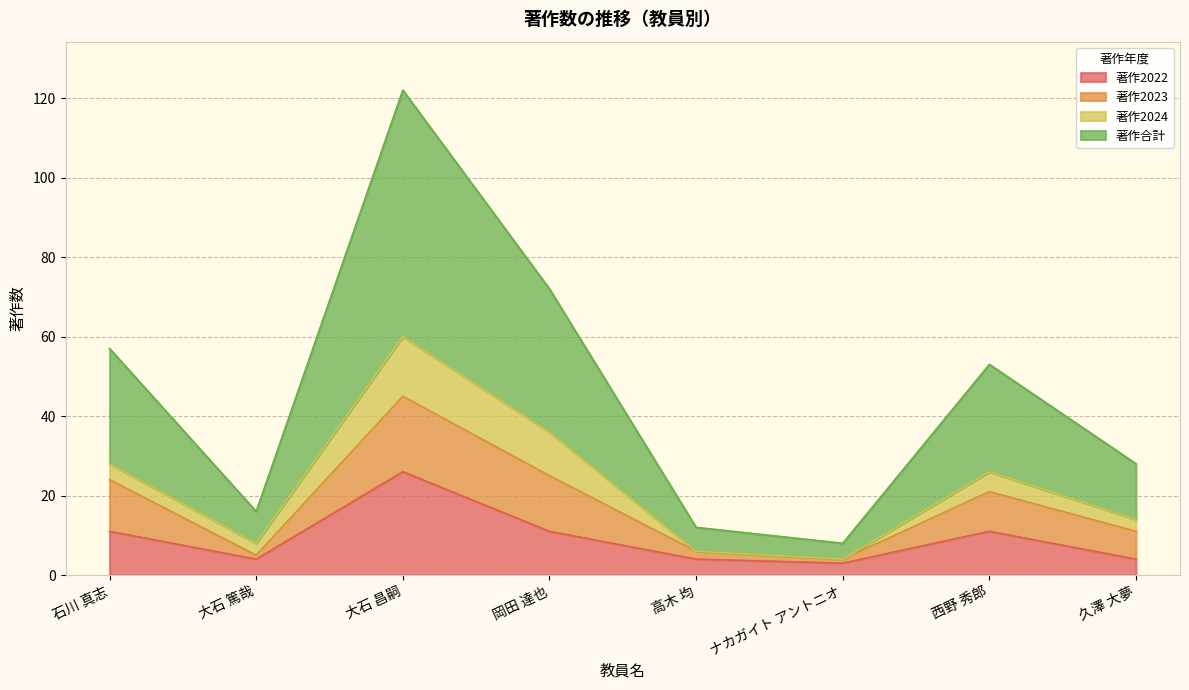

Which category has the lowest value in the 著作2022 series?

ナカガイト アントニオ